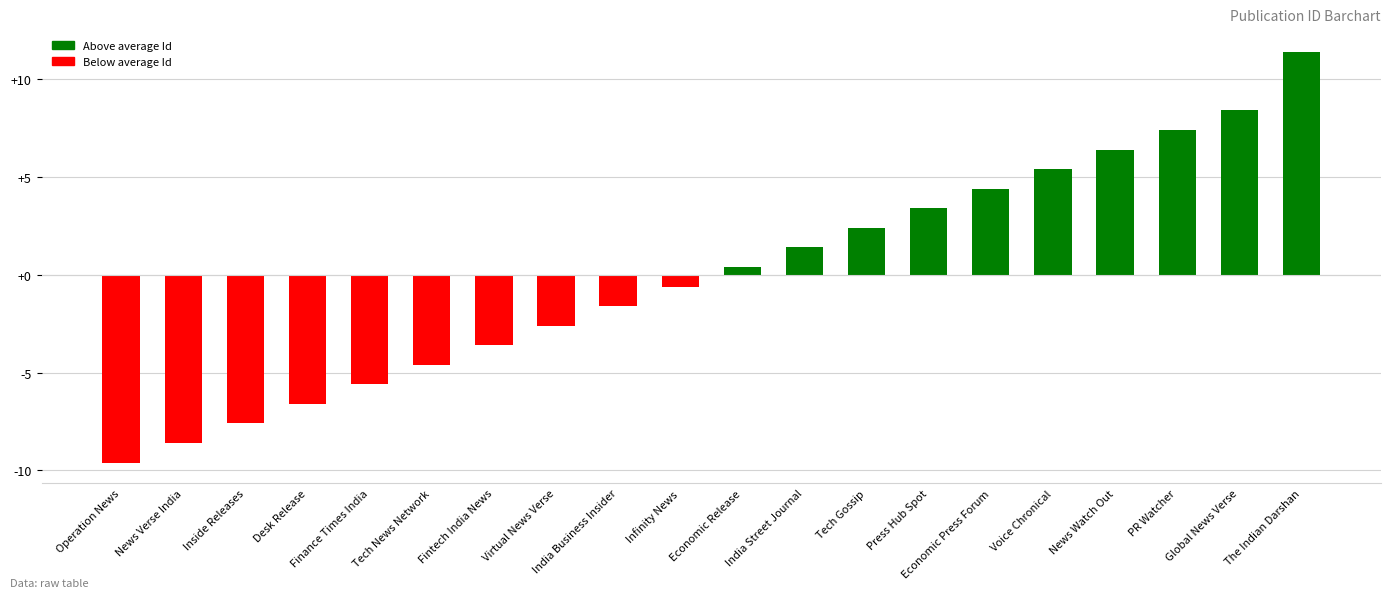

How many distinct data groups are displayed?

1